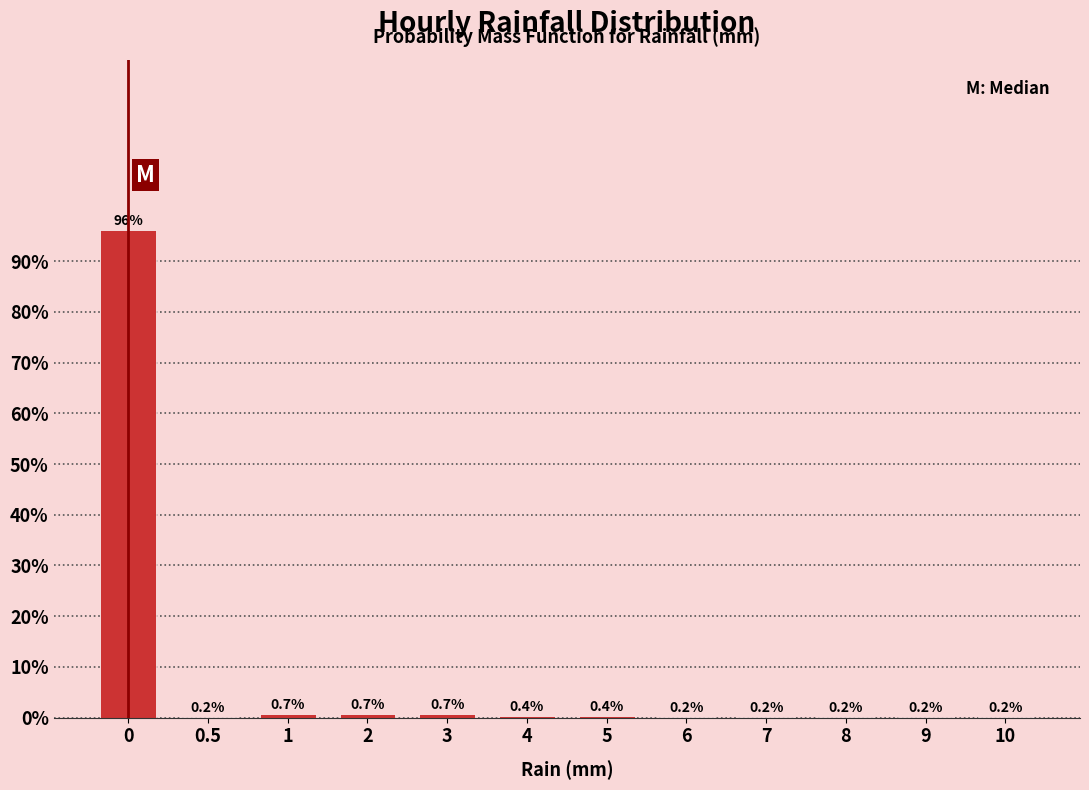

Reading left to right, list all the values displayed in this chart.

0=96.1	0.5=0.2	1=0.7	2=0.7	3=0.7	4=0.4	5=0.4	6=0.2	7=0.2	8=0.2	9=0.2	10=0.2